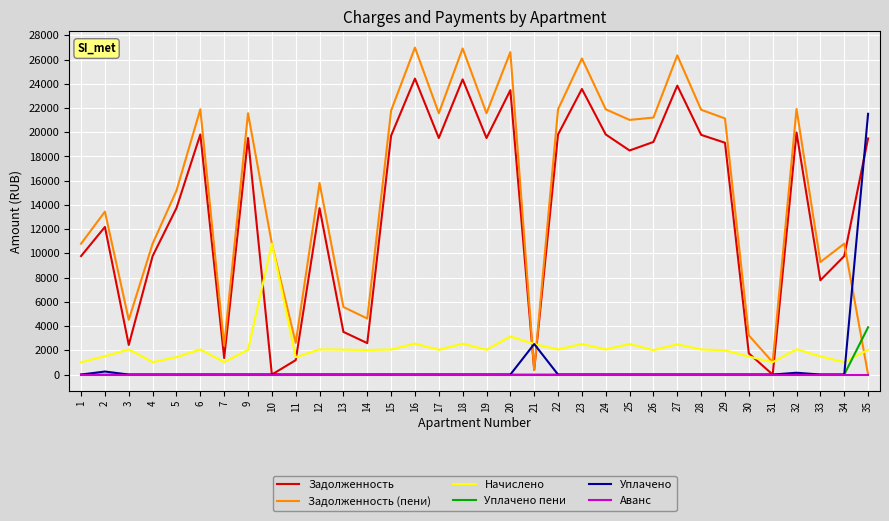

How many lines are shown in the chart?

6